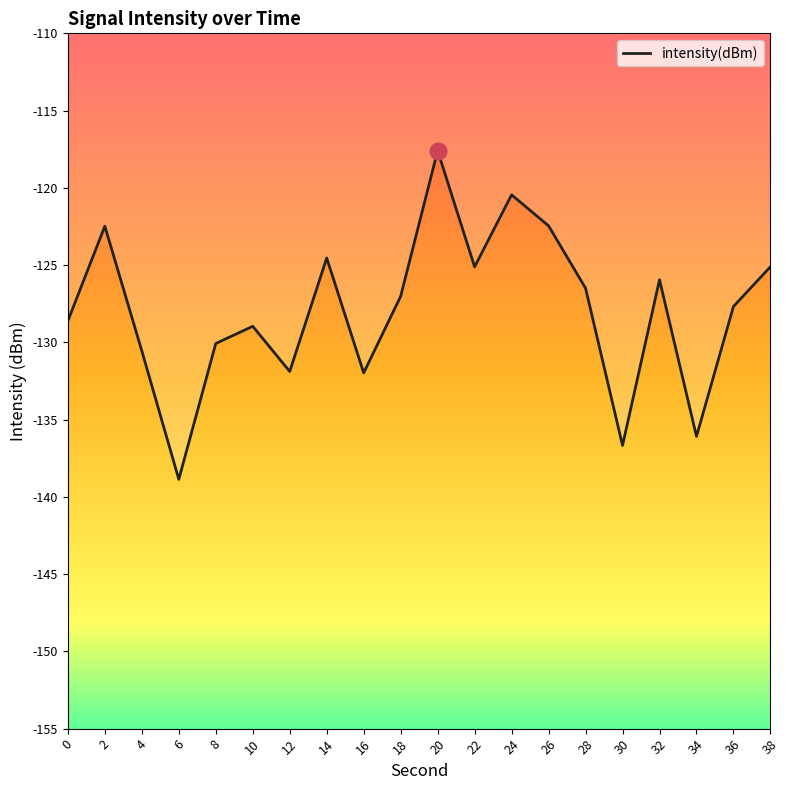

What is the difference between the second highest and minimum values?

18.4